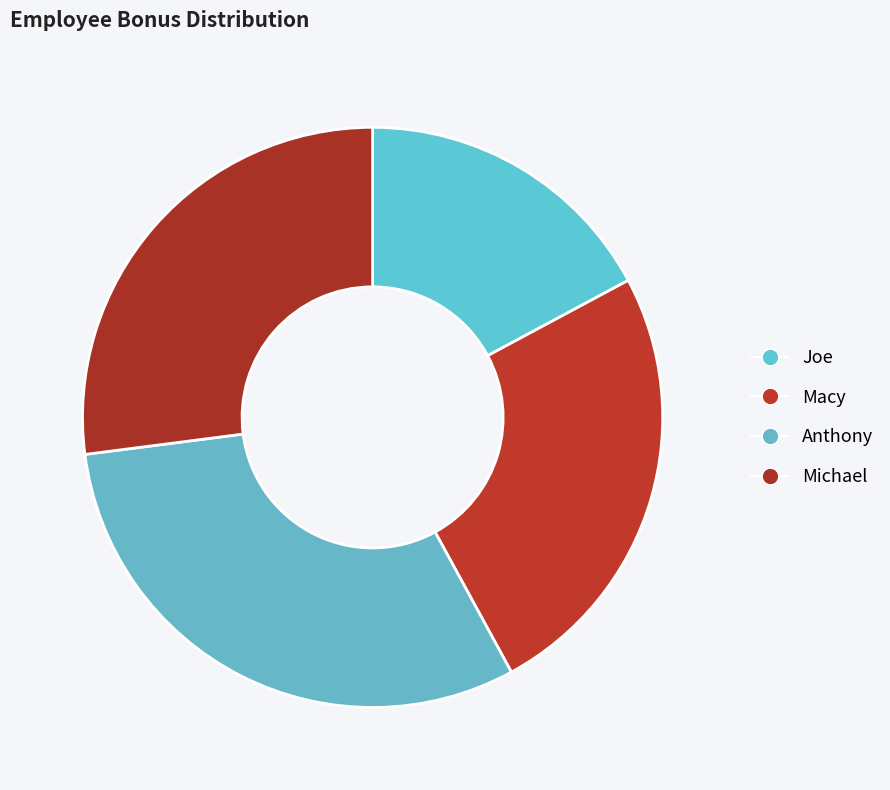

What percentage do Anthony and Michael together represent?

57.9%